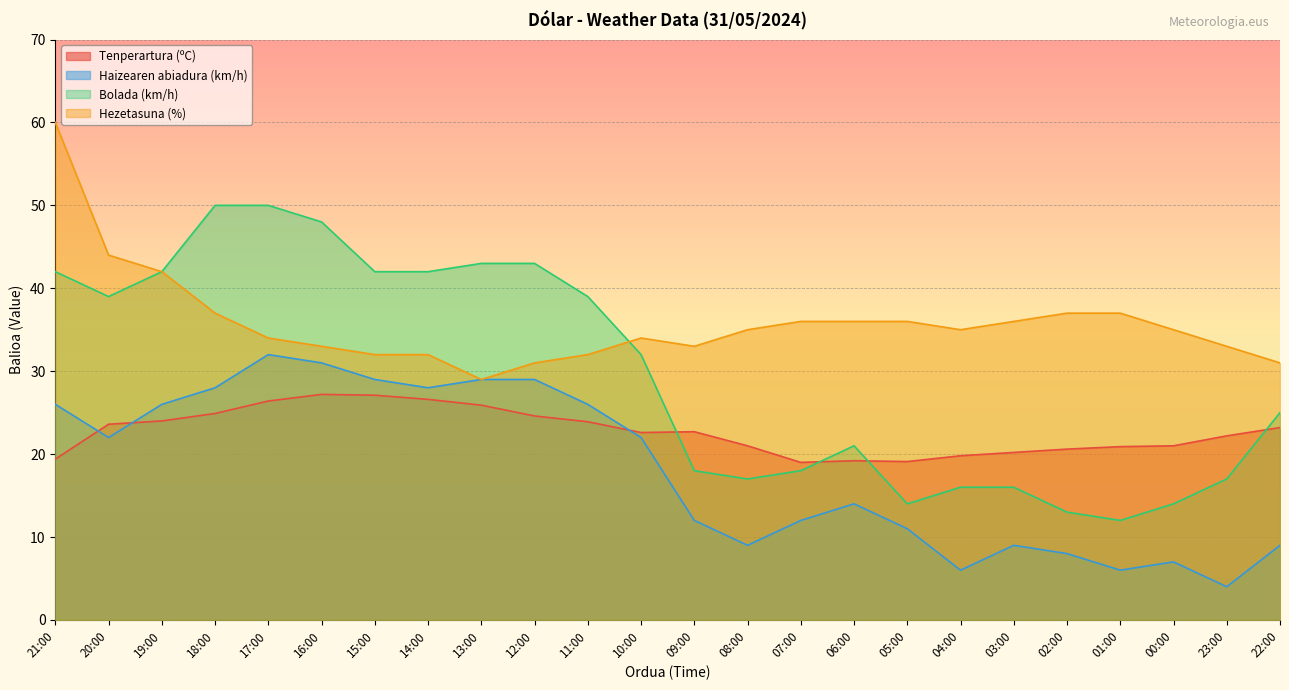

How many lines are shown in the chart?

4